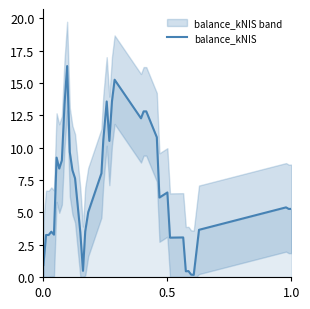

What is the maximum value shown in the chart?

16.3